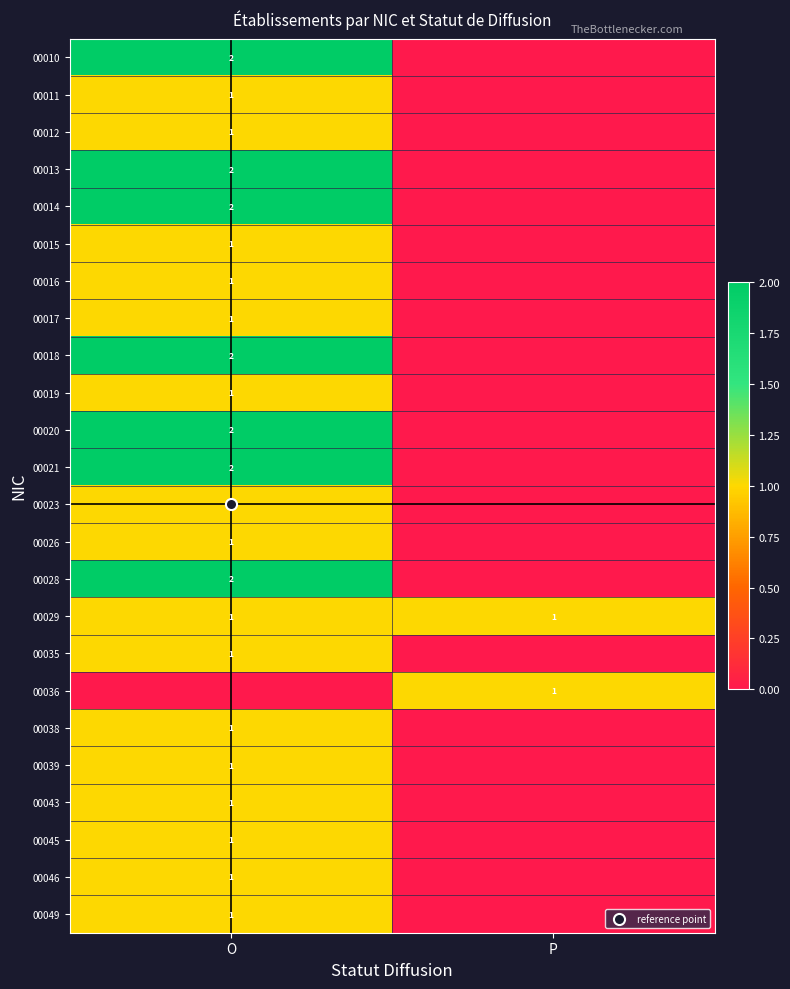

Where is 00019 nearest to the value 0?

P